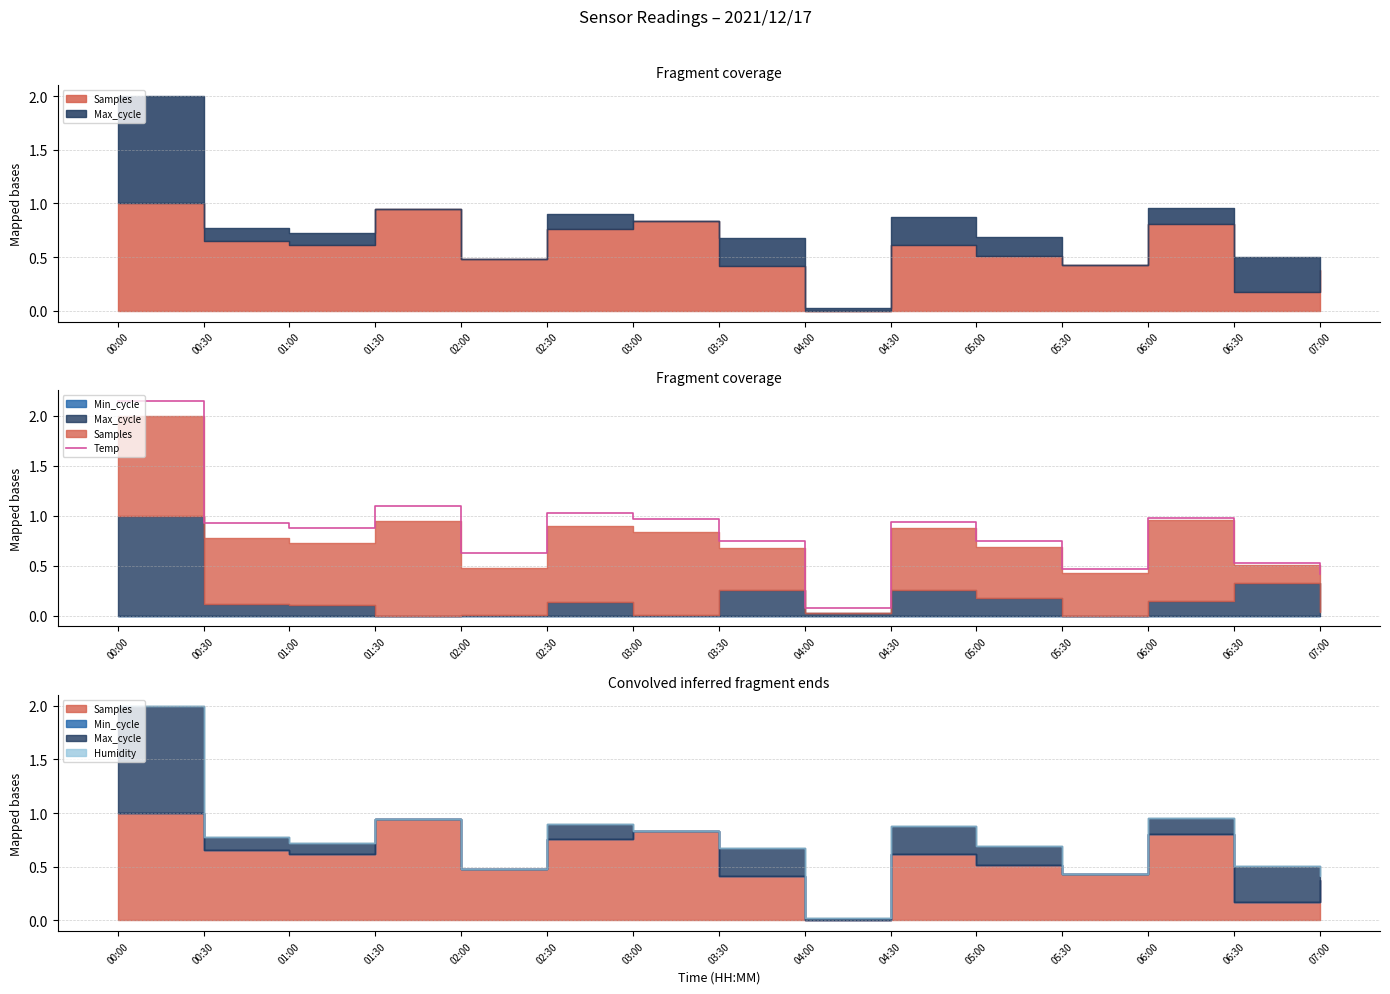

The chart shows a value of 0.9 at 00:30. True or false?

True